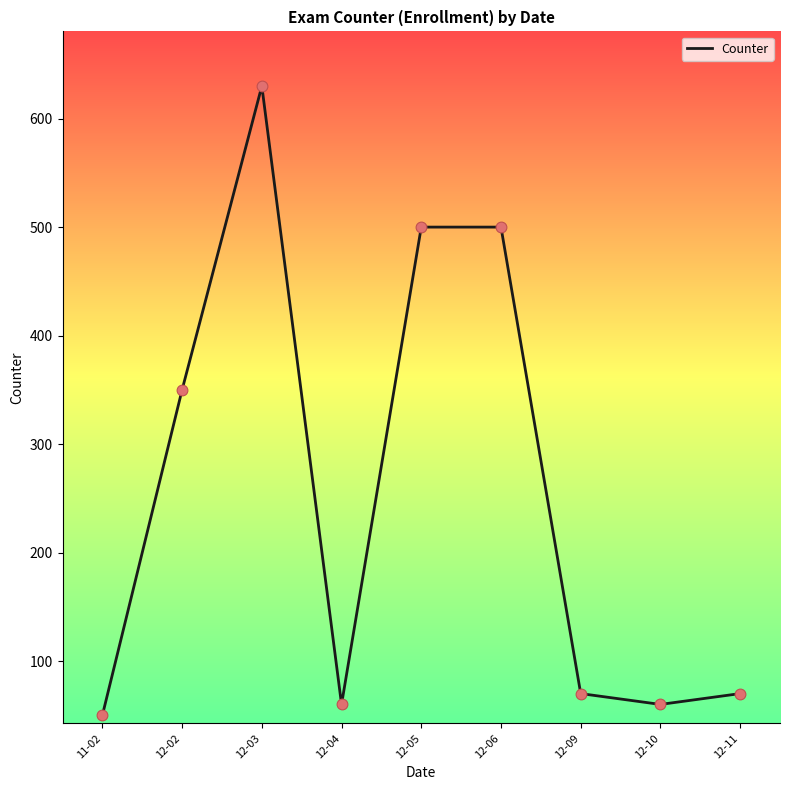

What is the change in value from 12-02 to 12-11?

-280